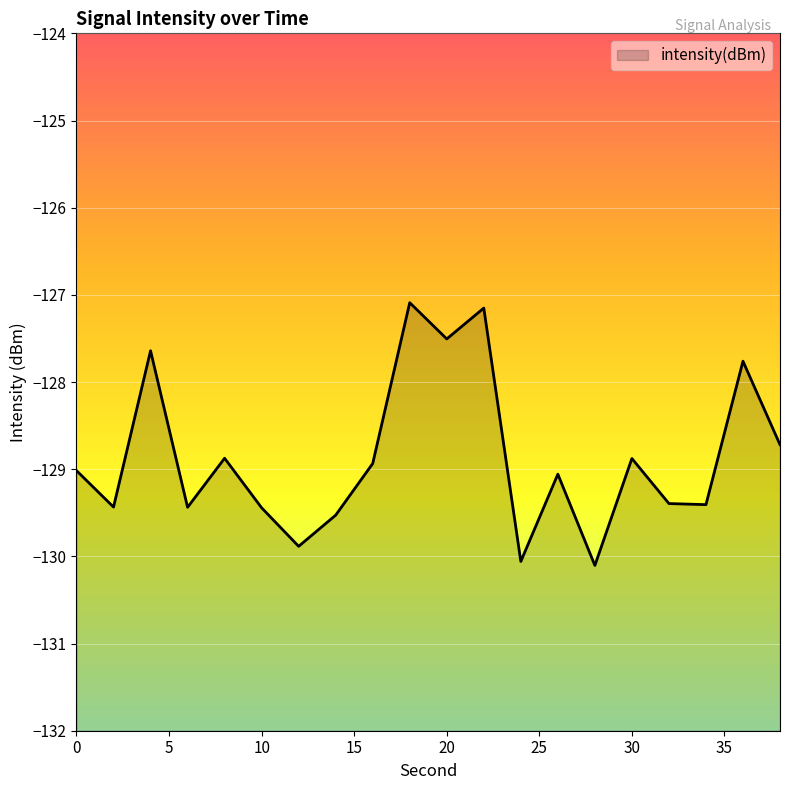

How many lines are shown in the chart?

1